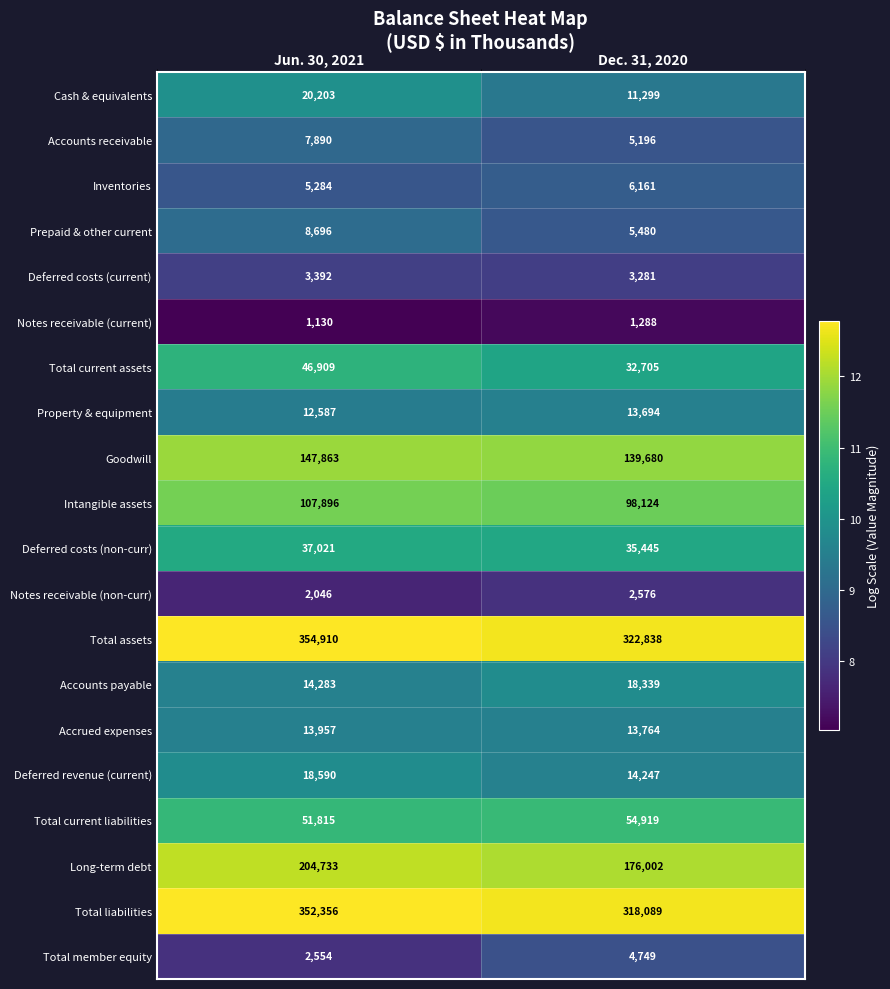

Where is Accounts payable nearest to the value 16311?

Jun. 30, 2021